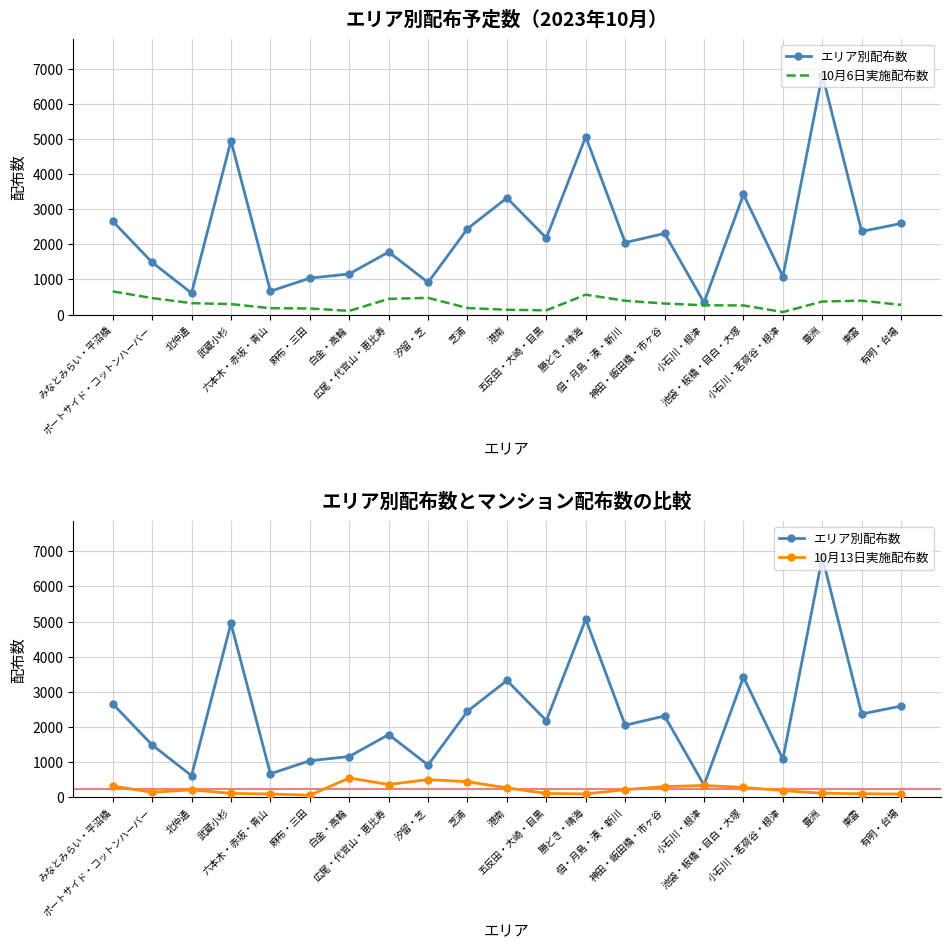

Reading left to right, transcribe all the data shown in this chart.

エリア別配布数: 2658	1486	612	4946	665	1037	1157	1782	915	2445	3322	2180	5066	2048	2311	344	3420	1082	6832	2368	2594
10月6日実施配布数: 660	469	325	298	182	173	105	446	476	186	137	120	567	393	315	264	260	72	372	395	276
10月13日実施配布数: 316	139	207	108	90	55	546	360	499	439	264	105	92	213	301	332	278	187	111	98	88